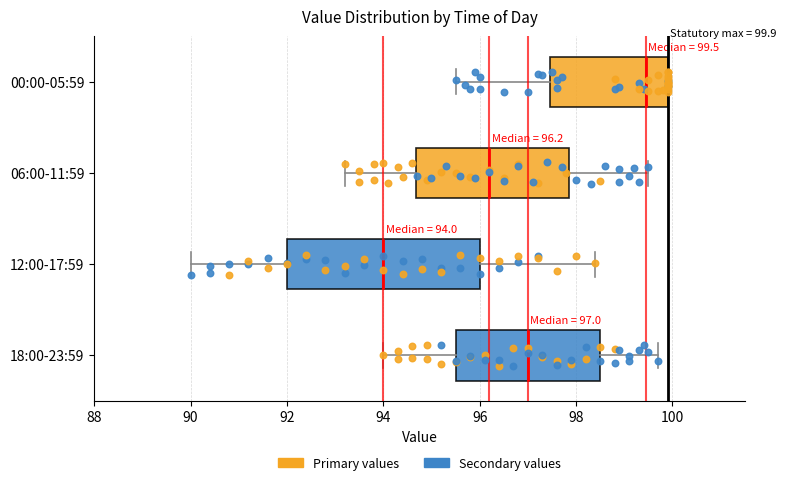

Which box's median line is the furthest to the left?

12:00-17:59